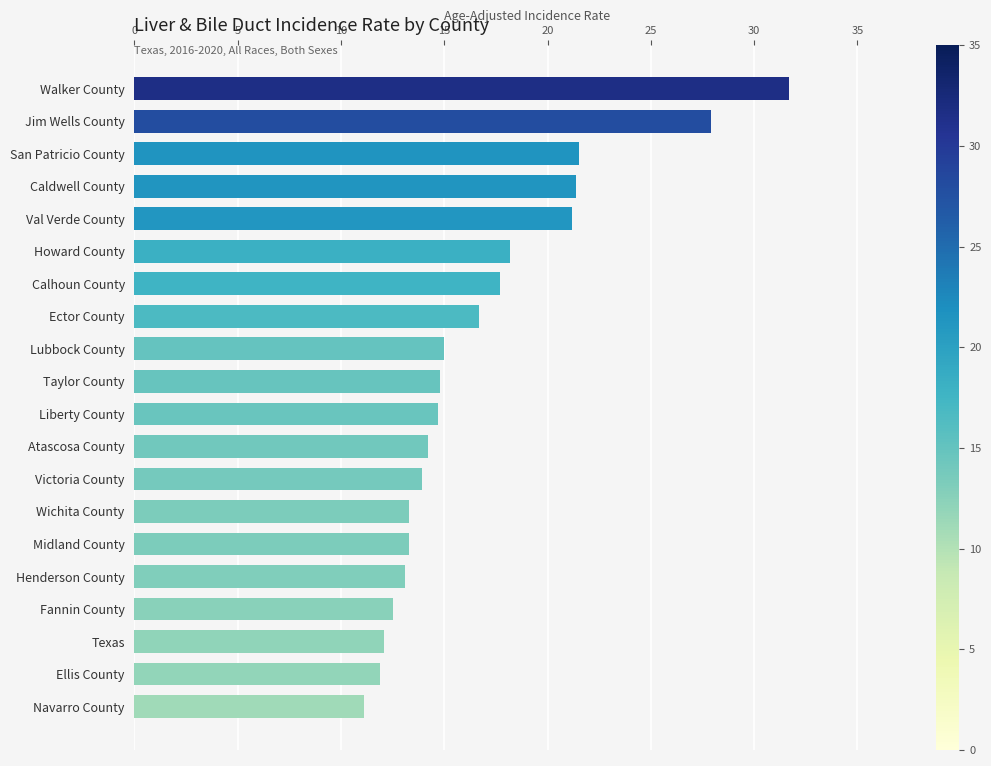

What is the difference between the second highest and second lowest values?

16.0